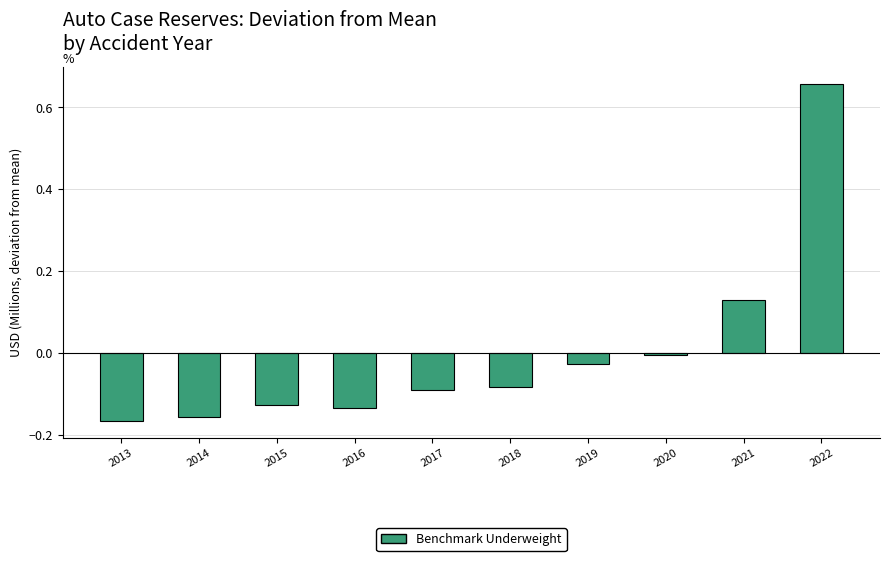

The chart shows a value of 0.2 at 2021. True or false?

False